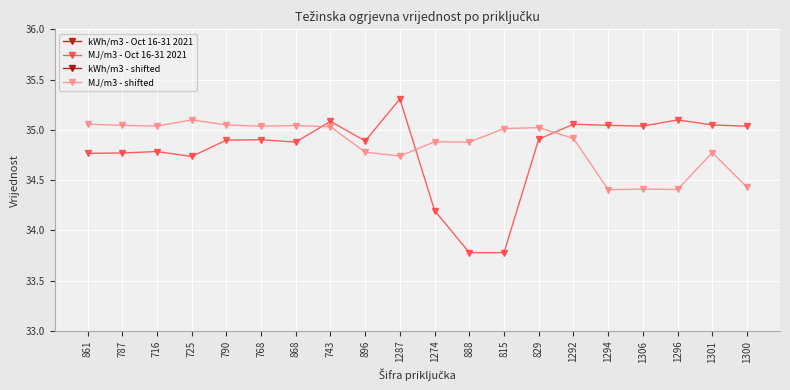

What is the minimum value for MJ/m3 - Oct 16-31 2021?

33.8